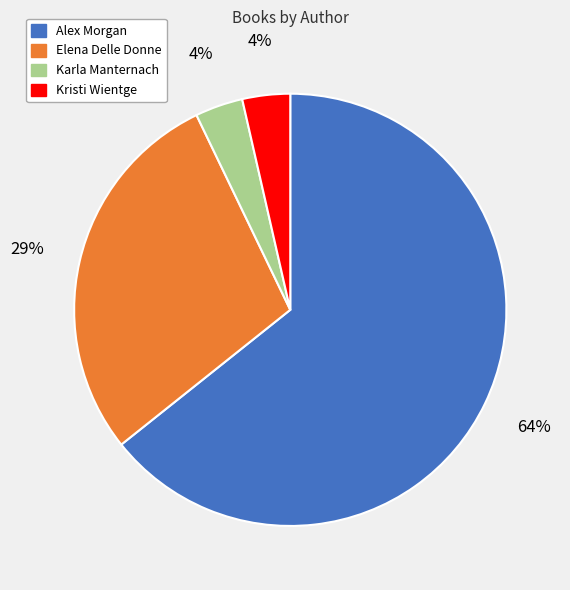

Does any single category account for the majority?

Yes